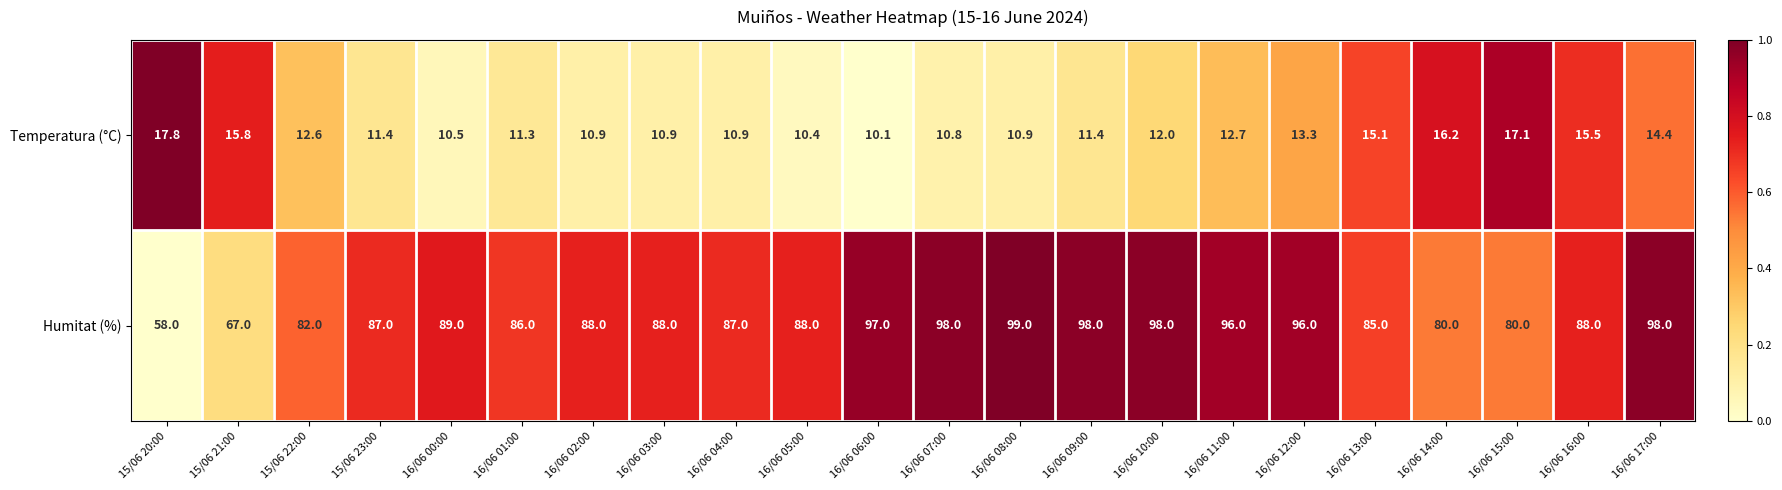

Which series has the largest total across all categories?

Humitat (%)